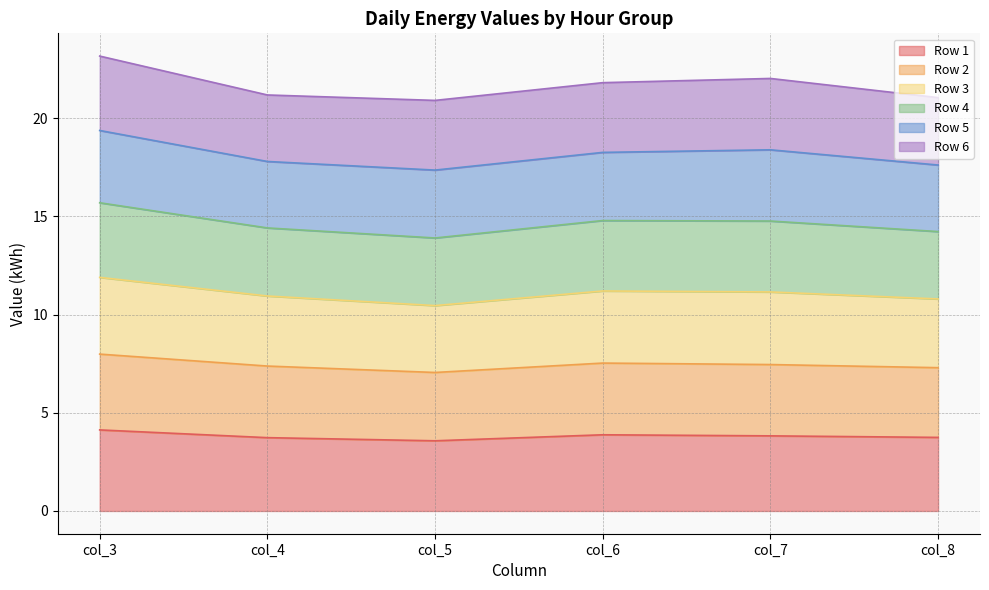

What is the highest value of the Row 1 series?

4.1